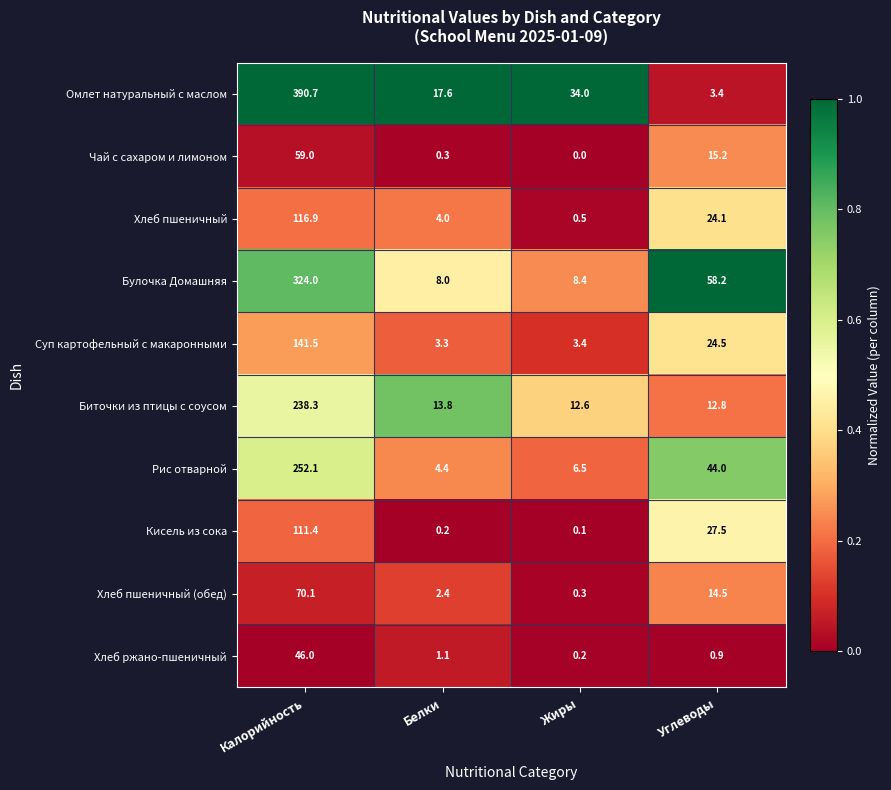

Which series has the largest range (max minus min)?

Омлет натуральный с маслом